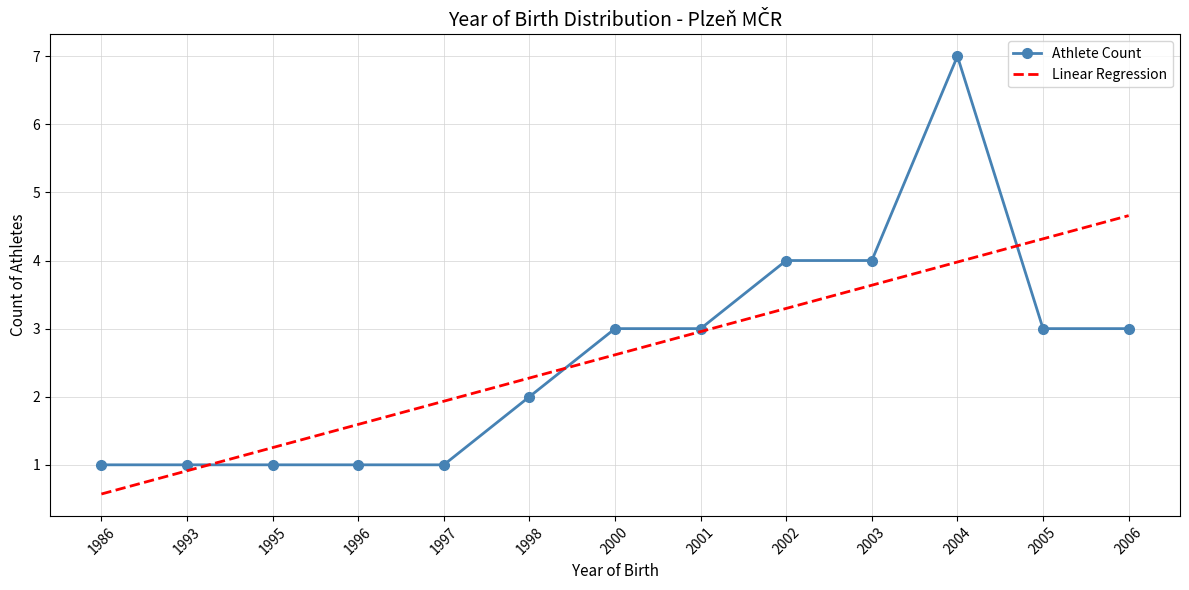

At which category does the chart reach its peak across all series?

2004